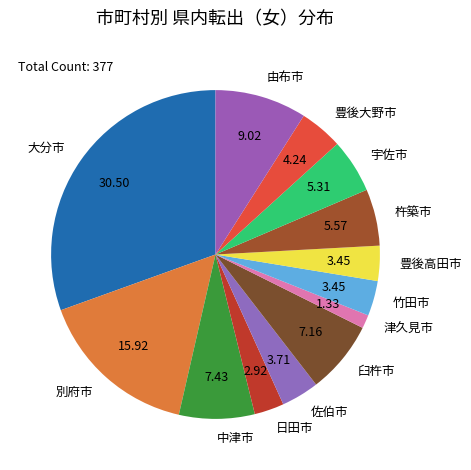

True or false: 臼杵市 accounts for 1% of the total.

False